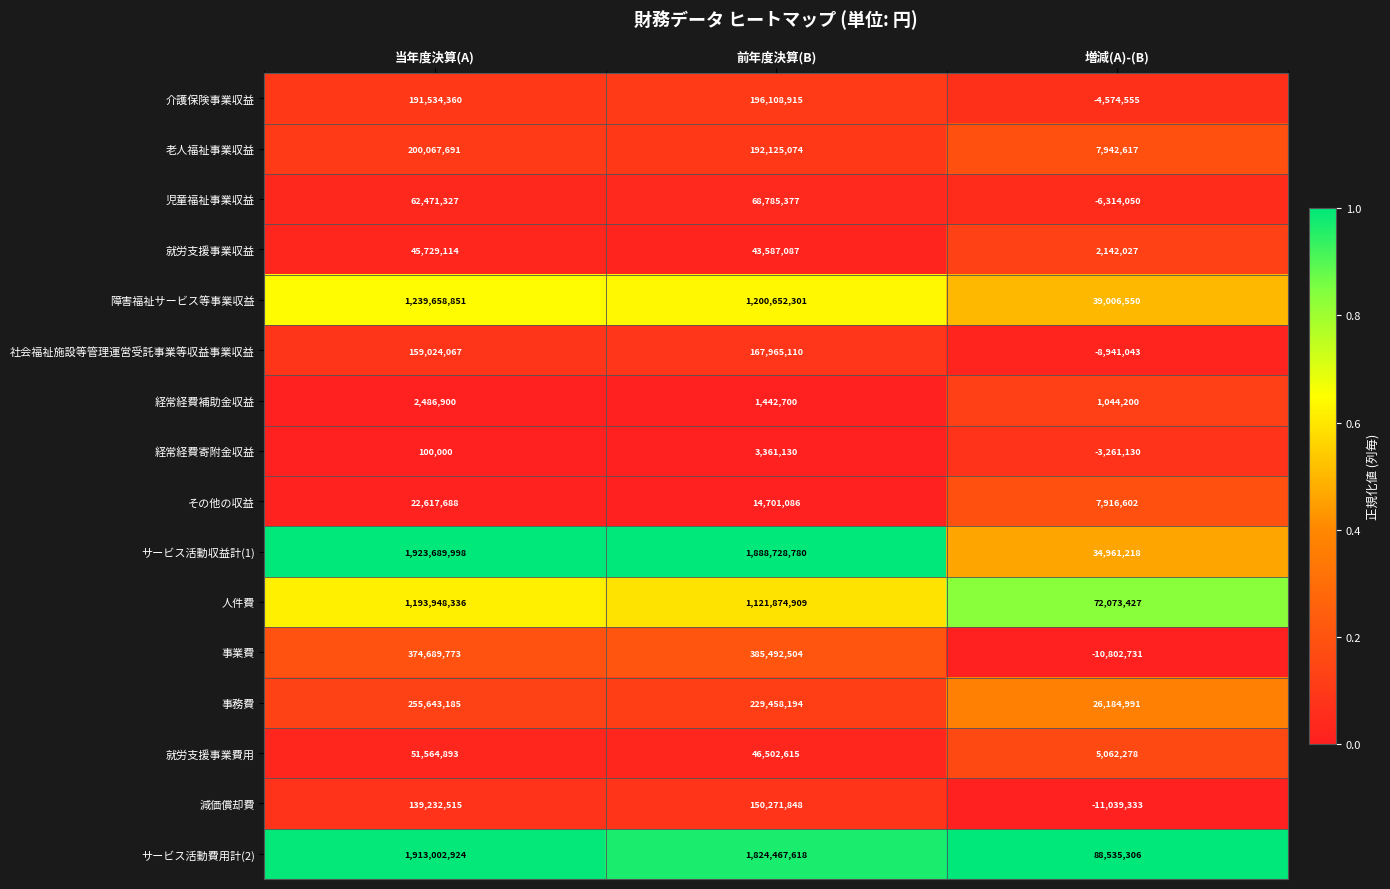

What is the average value of the 人件費 series?

795965557